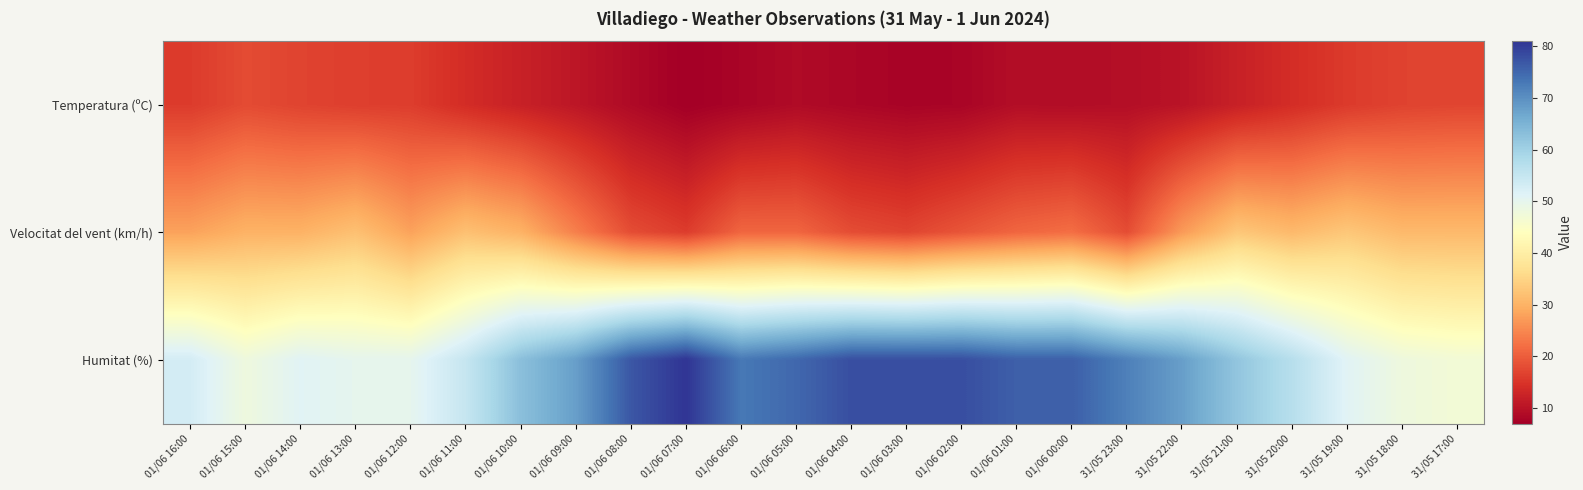

How many distinct data groups are displayed?

3